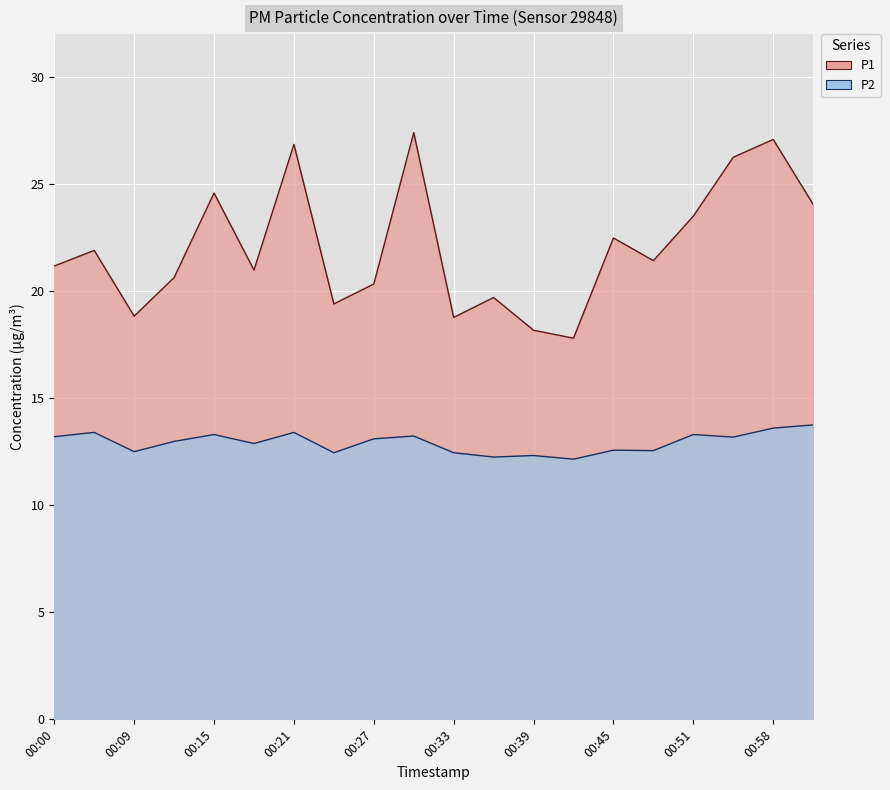

Rank the series by their average value, from lowest to highest.

P2, P1